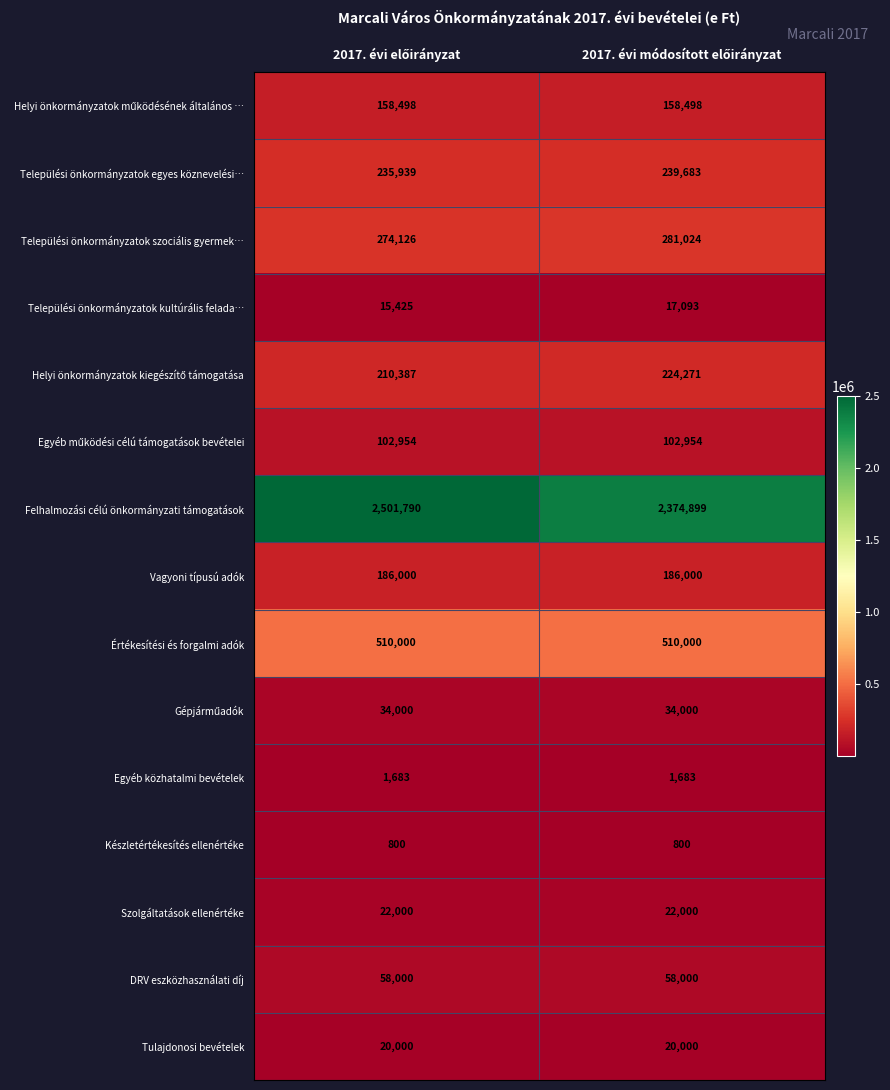

What is the difference between the maximum and minimum values in the Települési önkormányzatok kultúrális felada… series?

1668